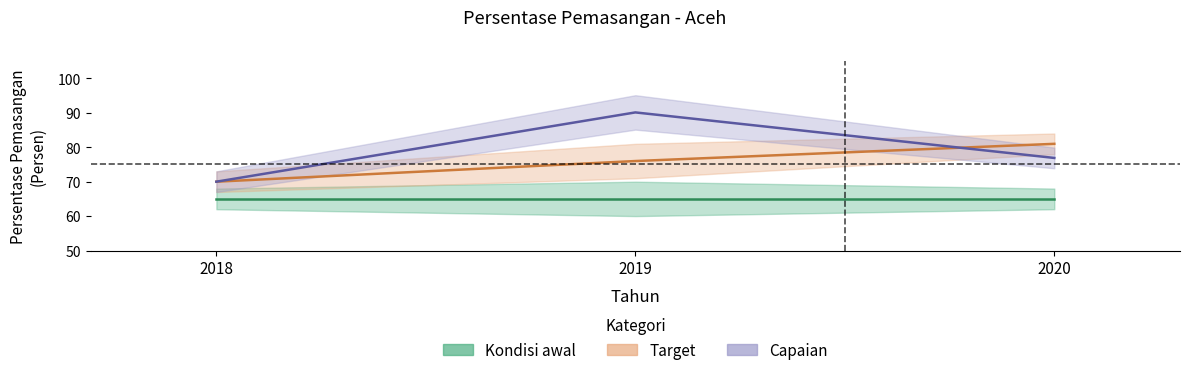

Does the chart display data point markers on the line(s)?

No